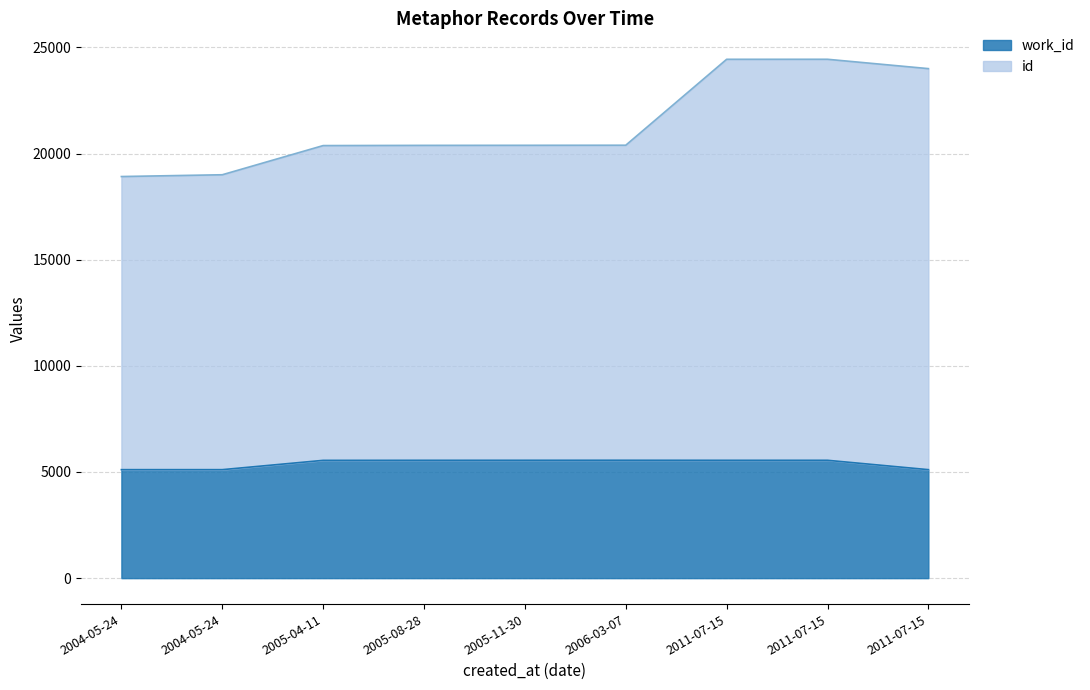

What is the smallest value displayed?

5110